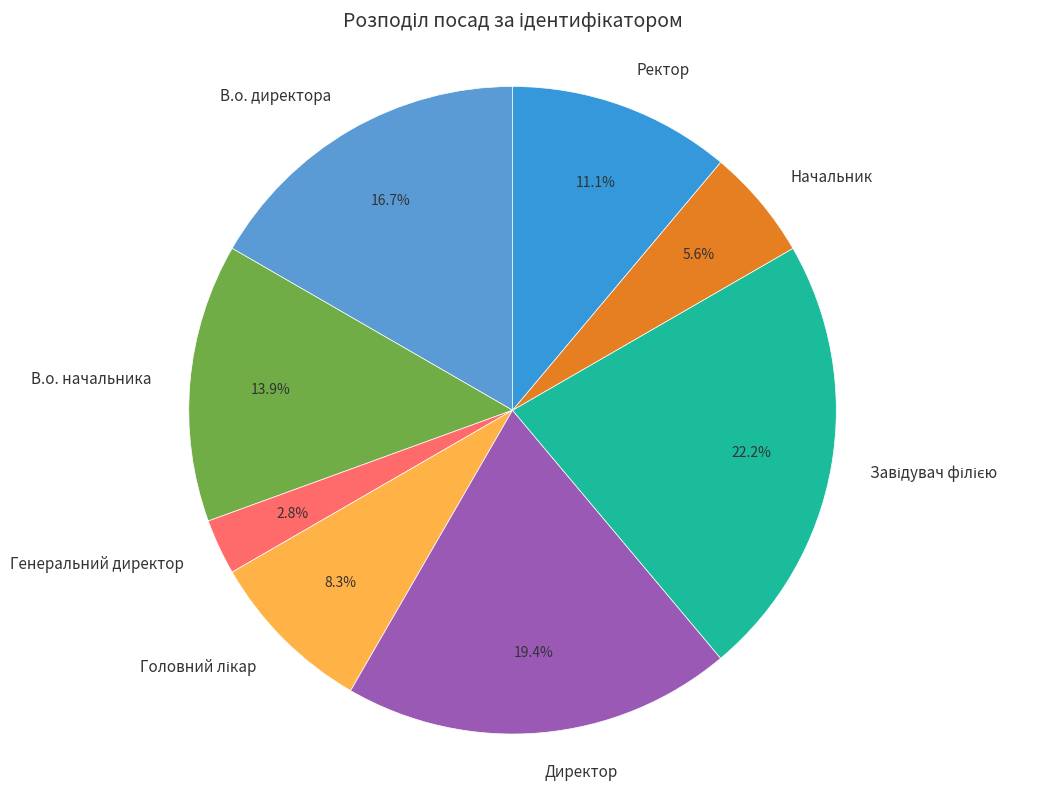

To the nearest percent, what is the difference between the В.о. директора and Генеральний директор slice percentages?

14%